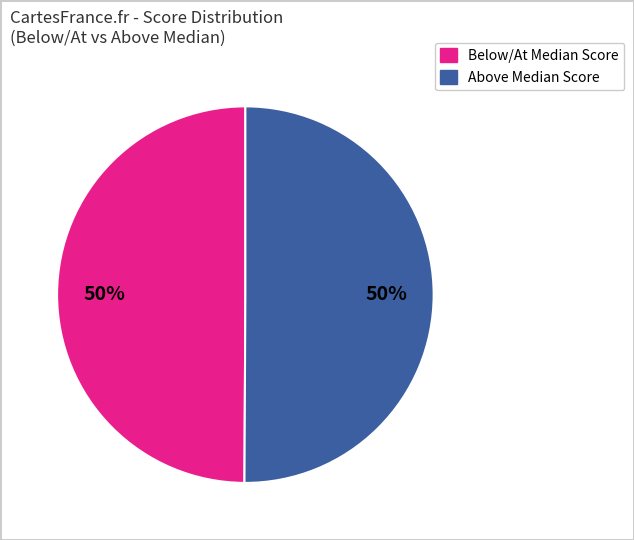

To the nearest percent, what is the average slice percentage?

50%